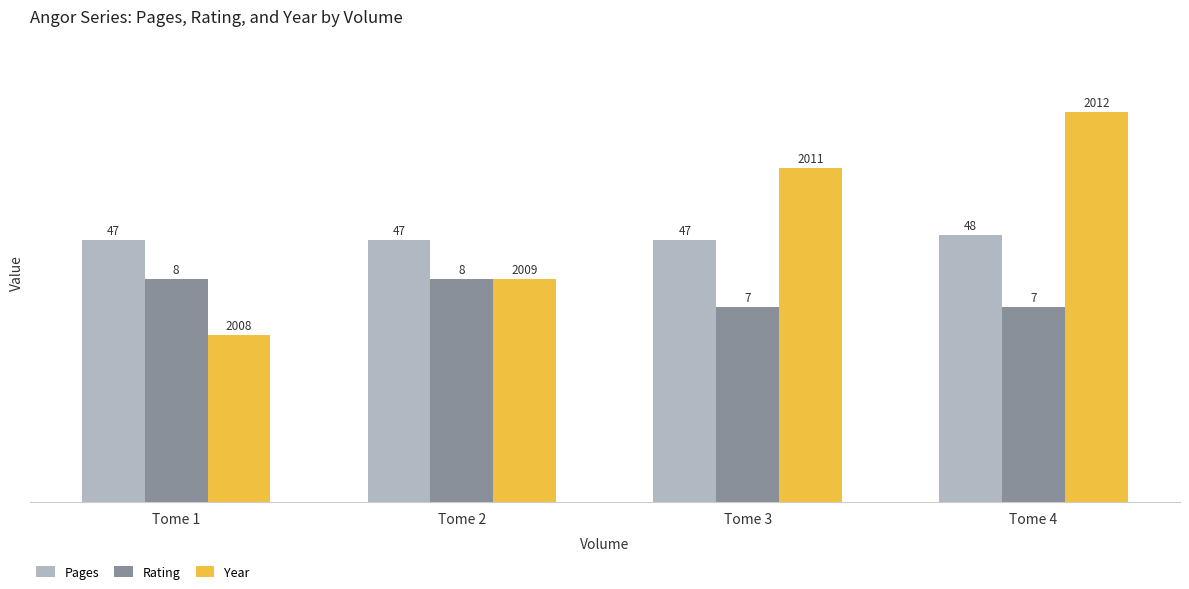

What is the value of the Pages bar at the 2nd from the left?

47